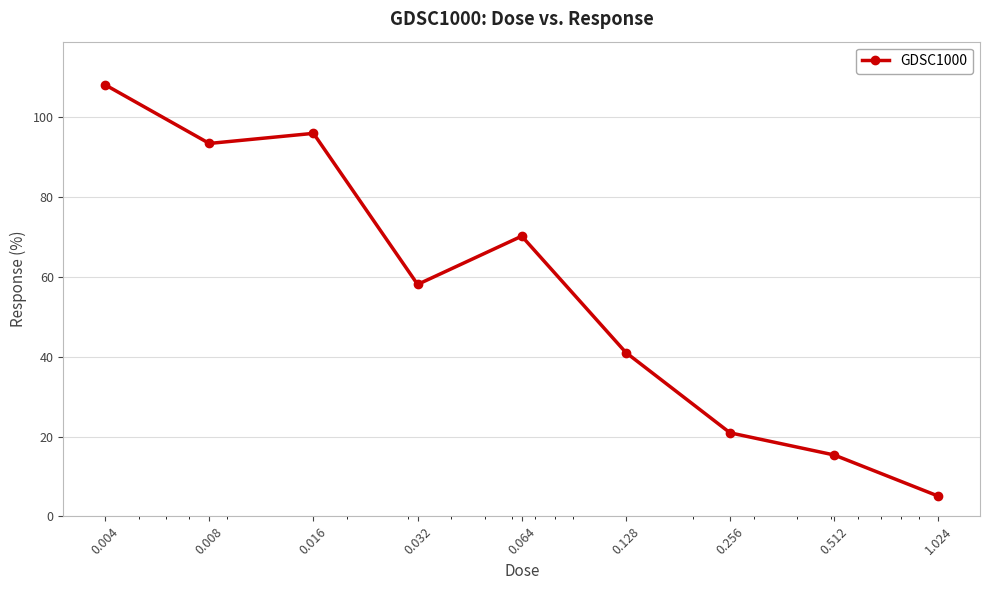

What is the greatest value displayed?

108.1